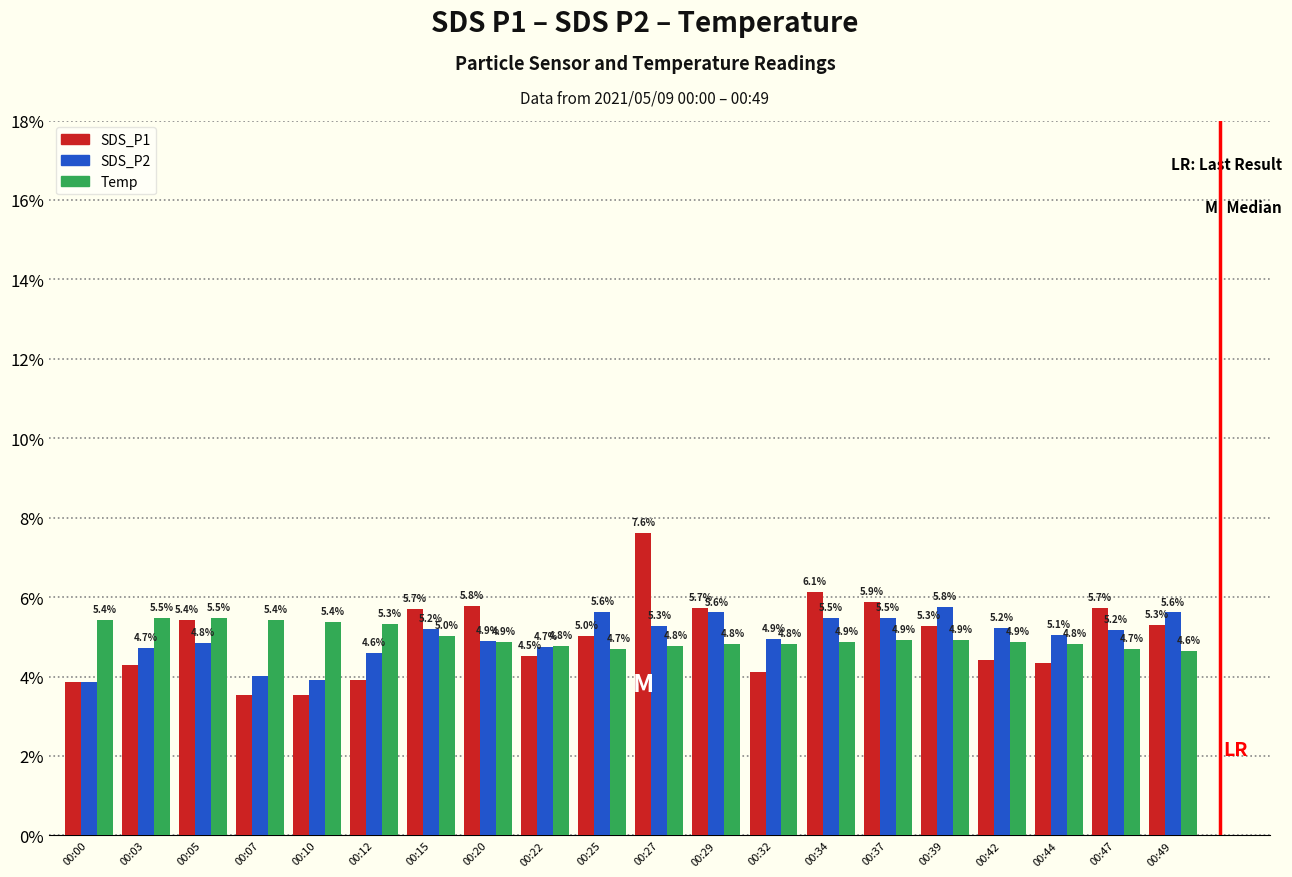

Which label corresponds to the largest value in the chart?

00:27